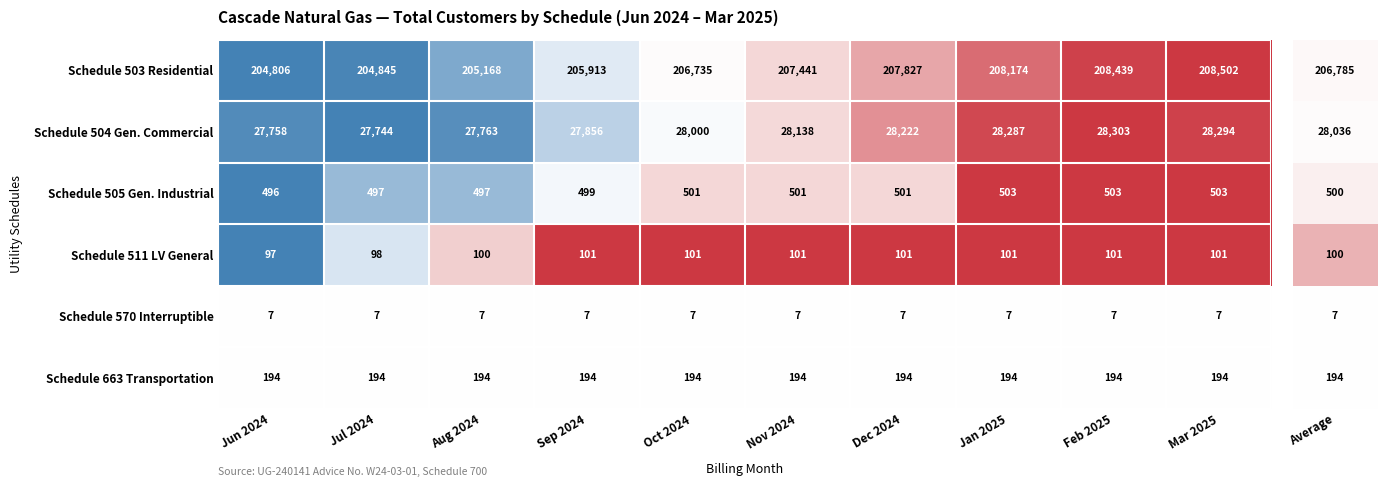

Which series has the largest total across all categories?

Schedule 503 Residential